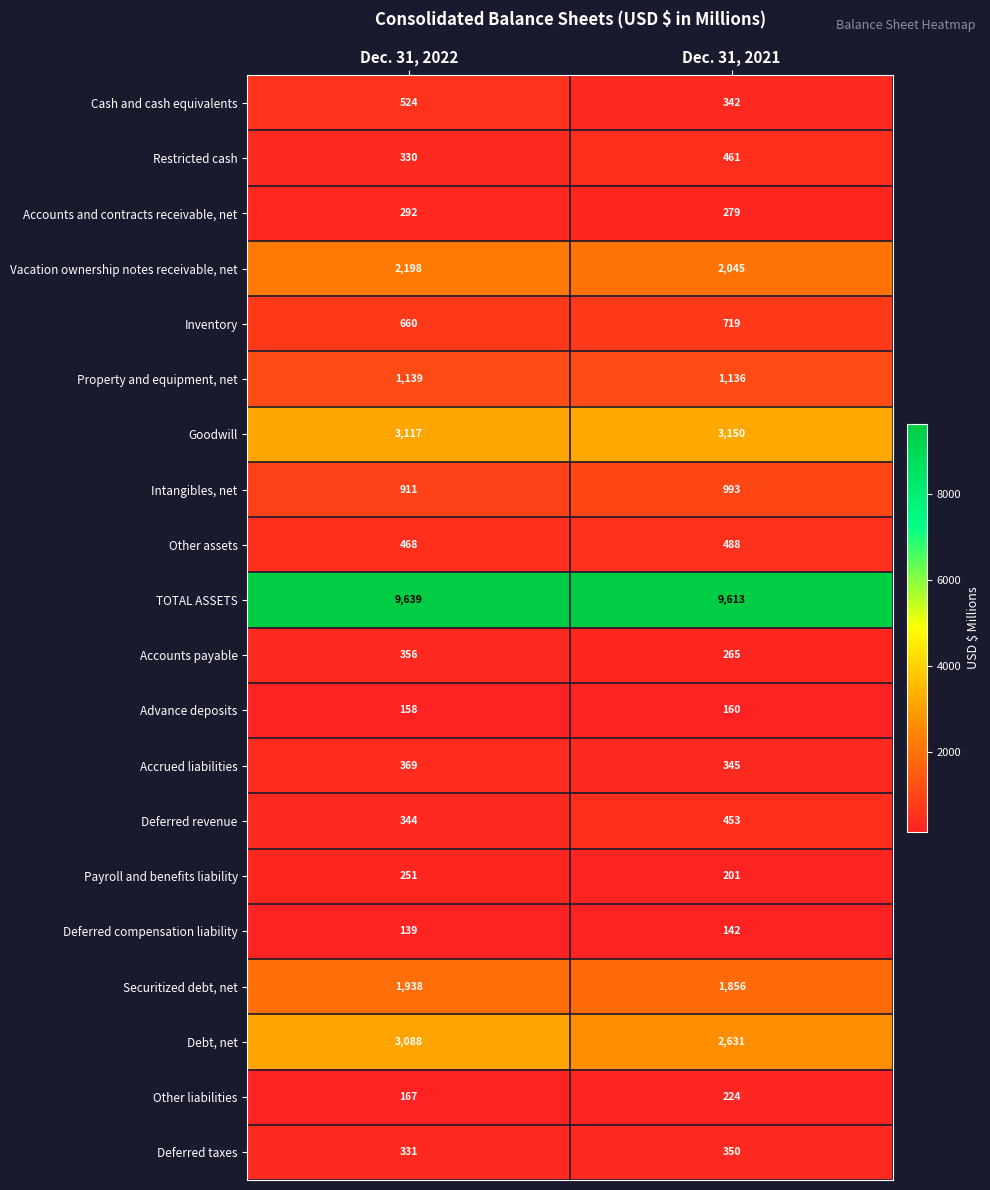

Which category has the lowest value across all series?

Dec. 31, 2022